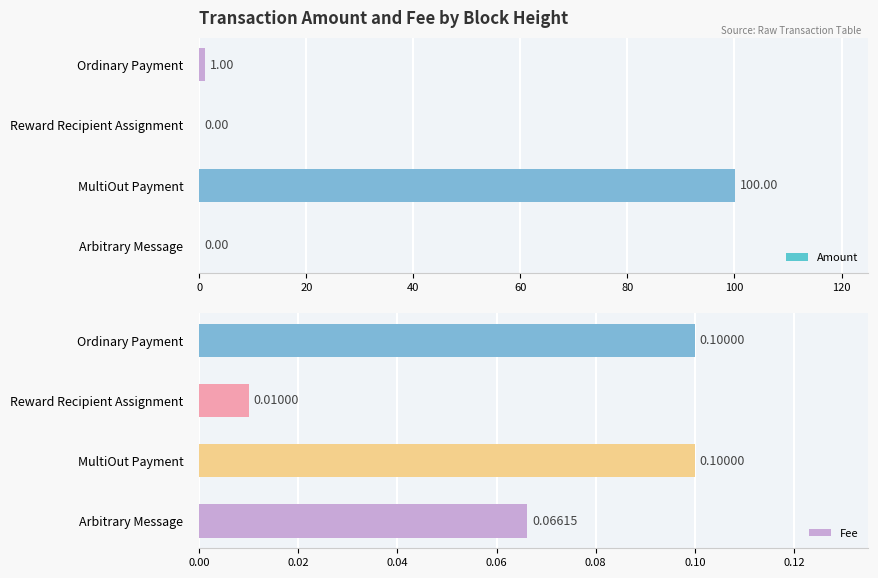

Where is Amount nearest to the value 50?

Ordinary Payment